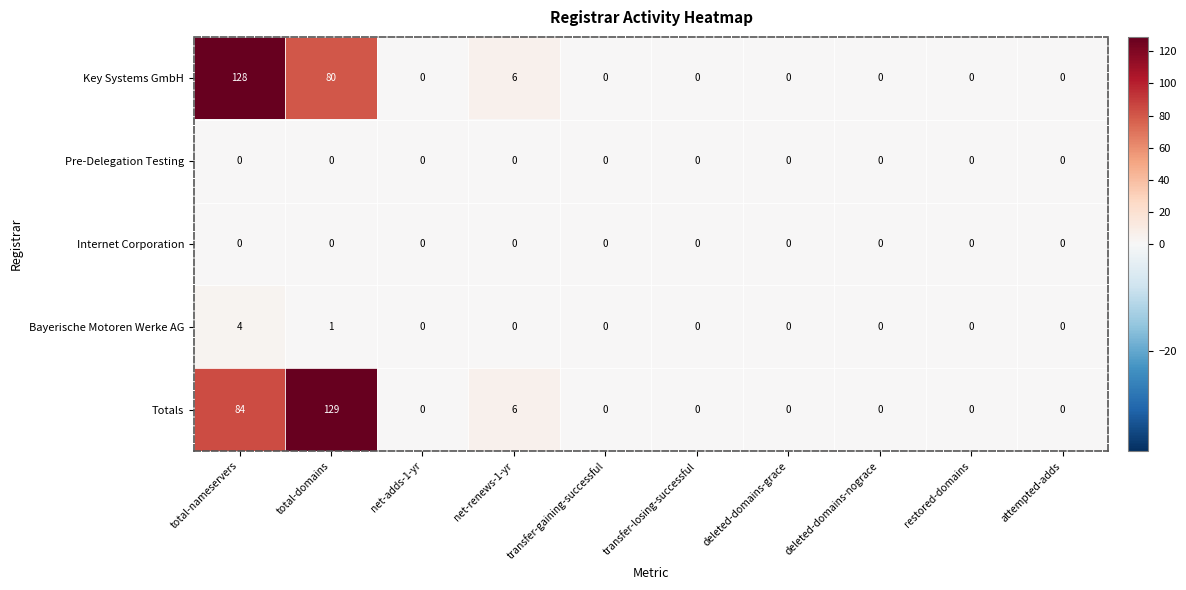

What is the total value across all series at total-nameservers?

216